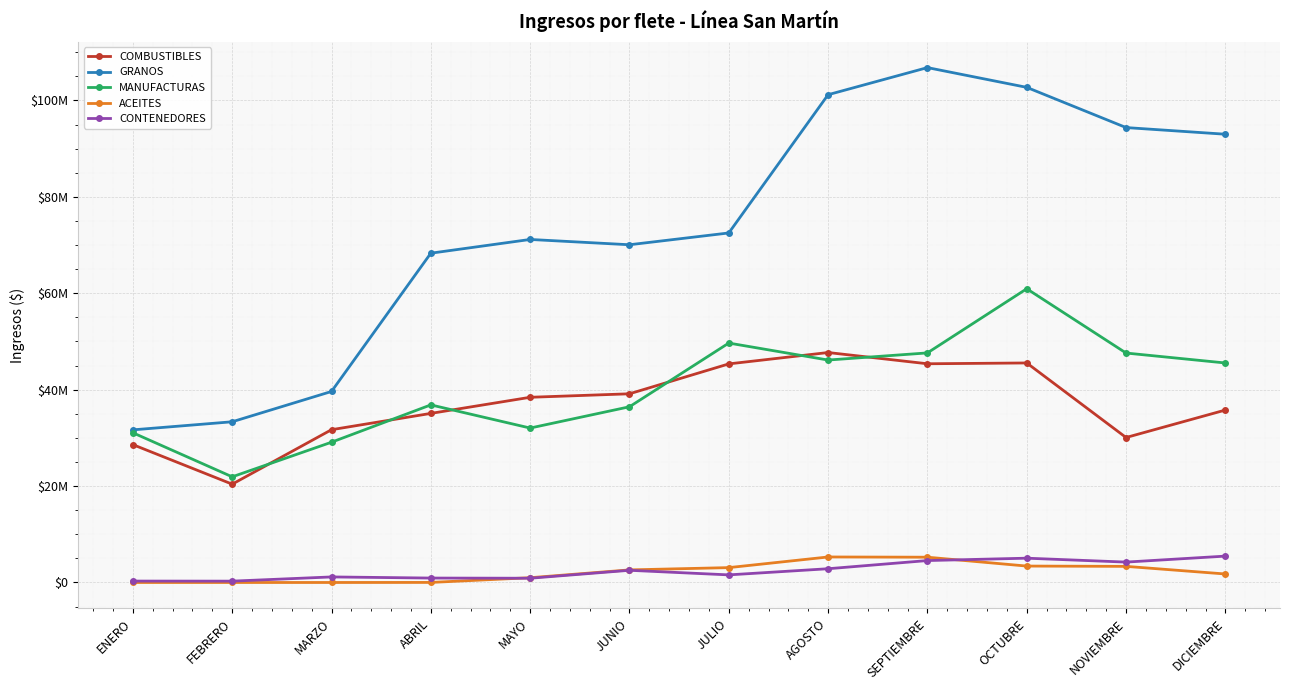

What position from the right is MARZO?

10